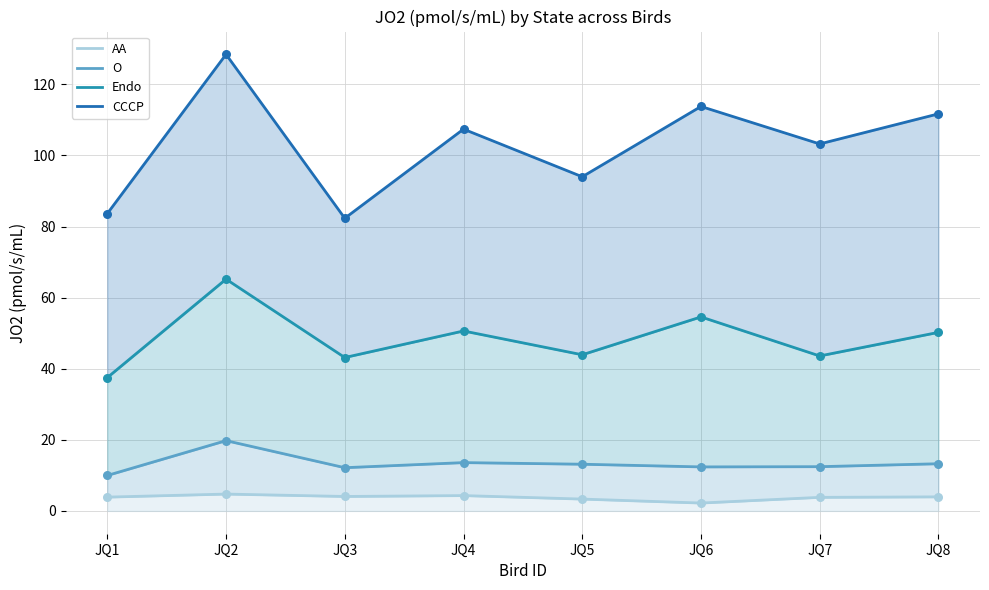

What are all the series names shown in the legend?

AA, O, Endo, CCCP